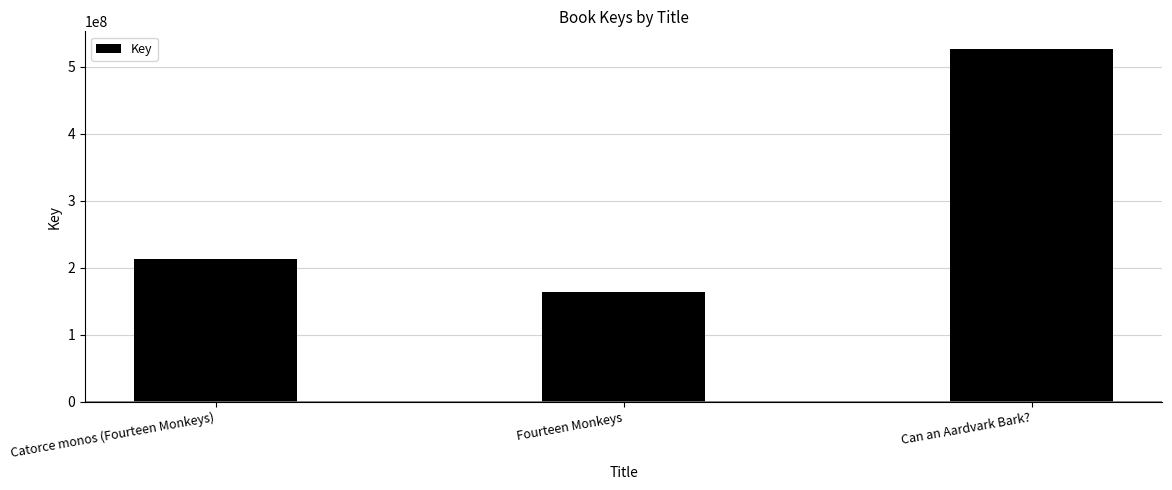

What is the label of the 2nd bar from the left?

Fourteen Monkeys